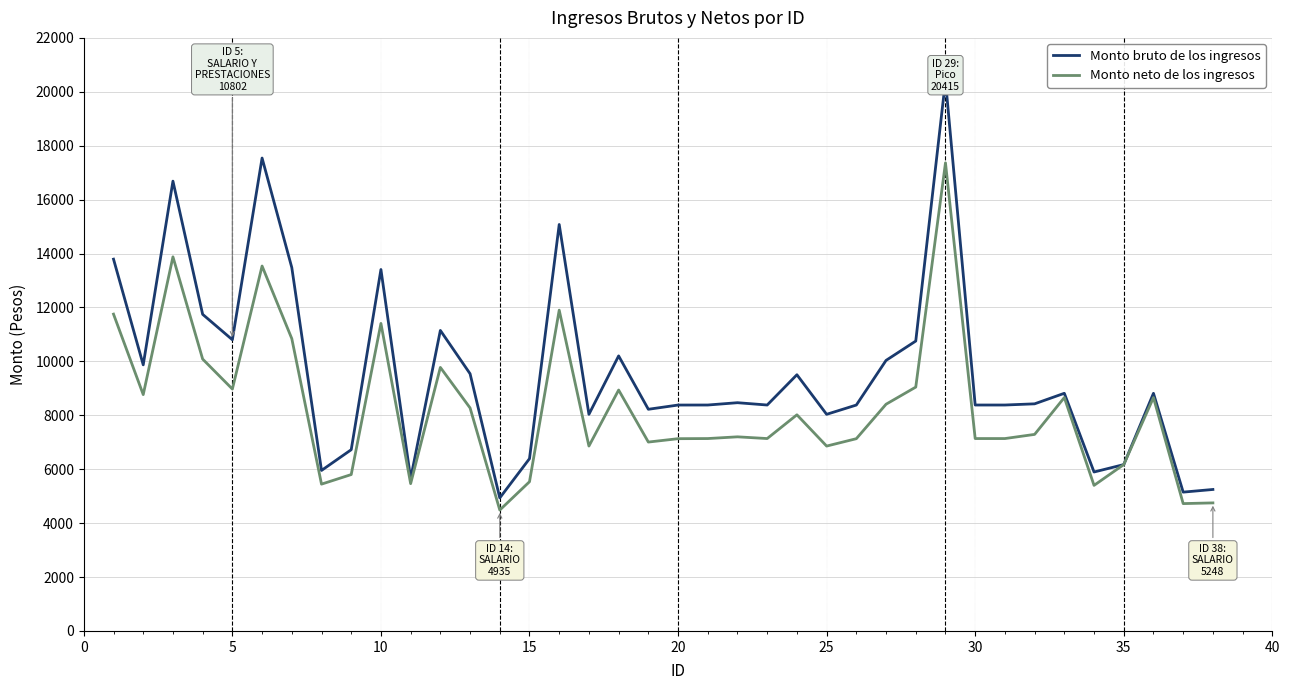

Which series has the largest total across all categories?

Monto bruto de los ingresos